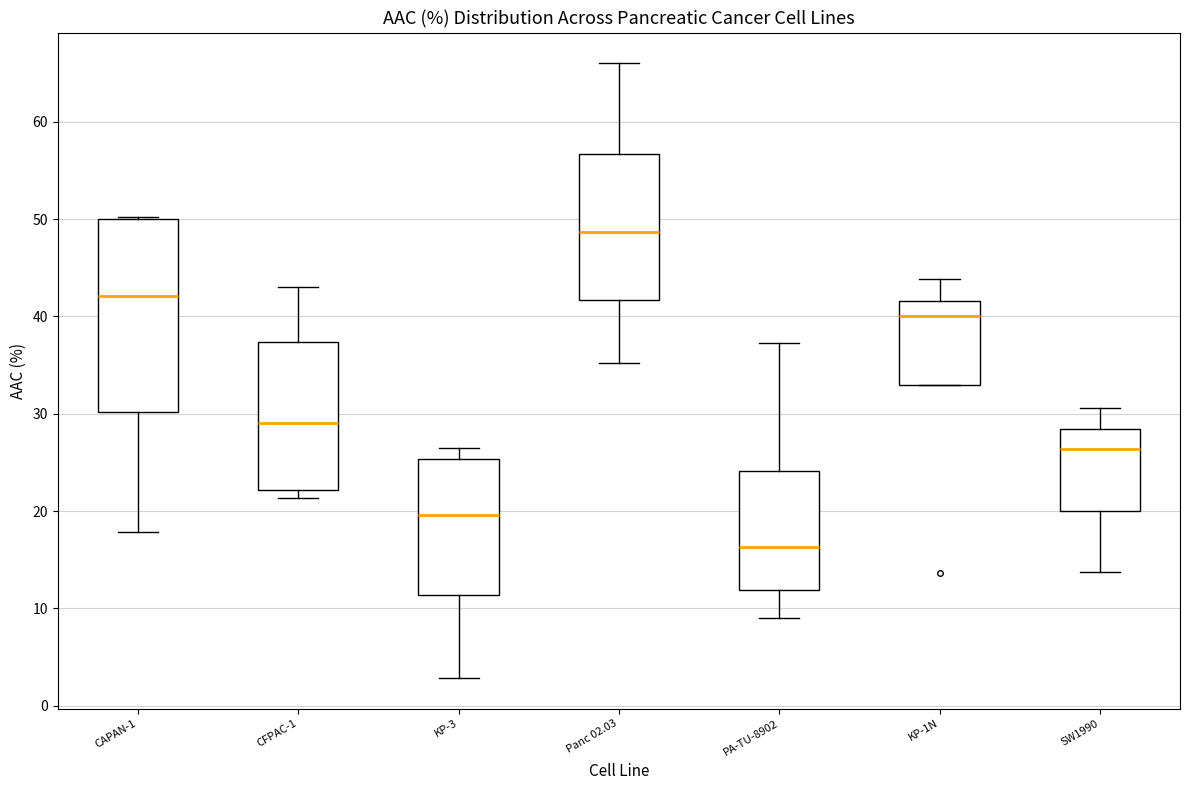

Reading left to right, transcribe this box plot: for each box, give where its median line is, the range the box spans, and where its two whiskers end, as read against the y-axis. The values are not printed on the chart, so give them approximately, as read against the axis.

CAPAN-1: median 42, box 30 to 50, whiskers 18 to 50
CFPAC-1: median 29, box 22 to 37, whiskers 21 to 43
KP-3: median 20, box 11 to 25, whiskers 3 to 26
Panc 02.03: median 49, box 42 to 57, whiskers 35 to 66
PA-TU-8902: median 16, box 12 to 24, whiskers 9 to 37
KP-1N: median 40, box 33 to 42, whiskers 33 to 44
SW1990: median 26, box 20 to 28, whiskers 14 to 31